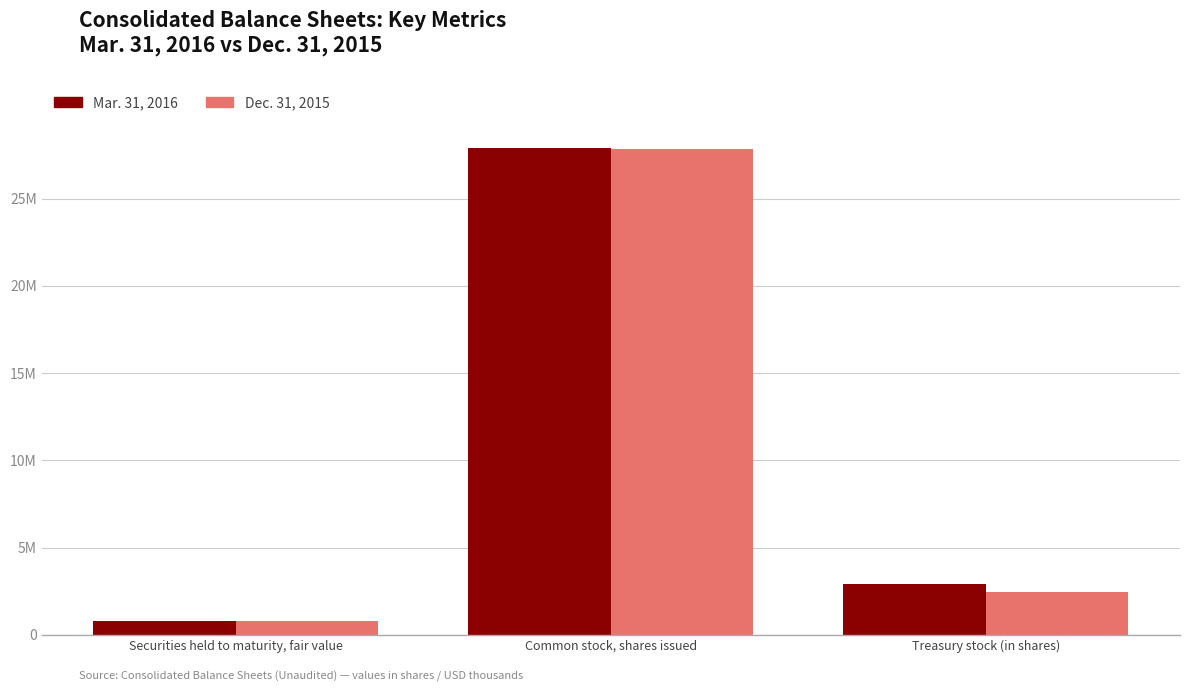

Reading right to left, transcribe all the data shown in this chart.

Mar. 31, 2016: 2913064	27882740	818108
Dec. 31, 2015: 2469638	27865798	799763